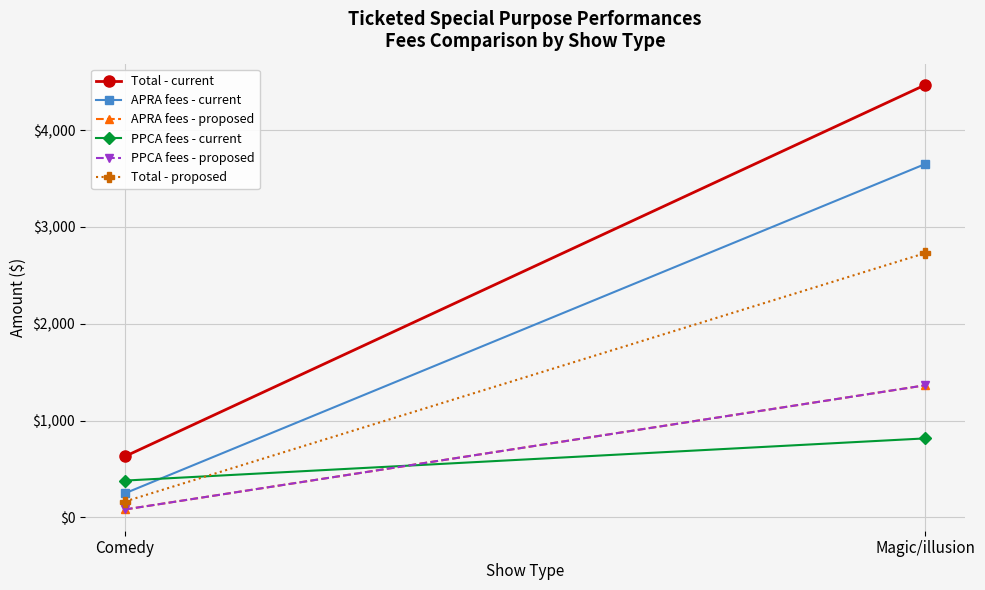

How many categories are shown in the chart?

2